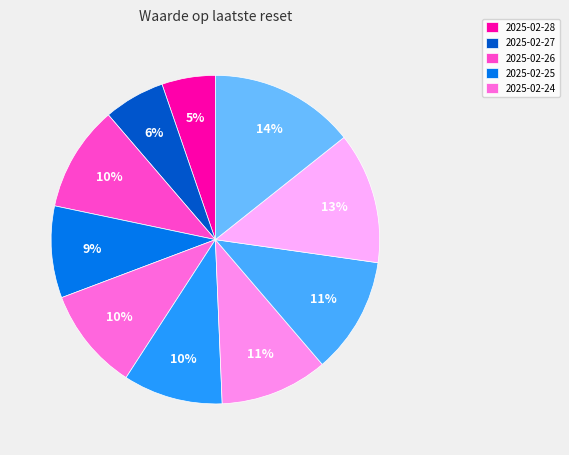

Rank the categories by value from highest to lowest.

2025-02-17, 2025-02-18, 2025-02-19, 2025-02-20, 2025-02-26, 2025-02-24, 2025-02-21, 2025-02-25, 2025-02-27, 2025-02-28